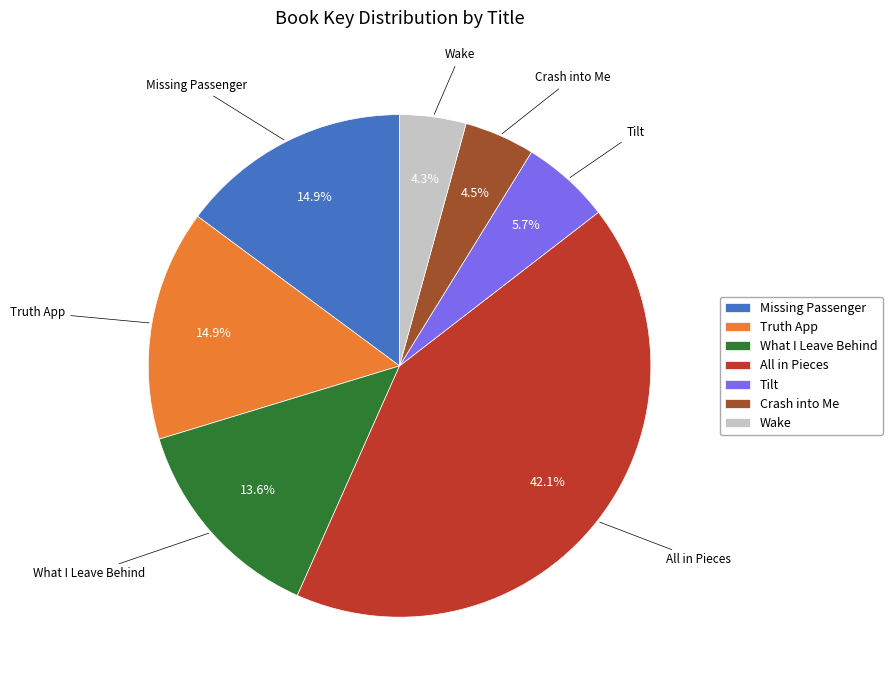

What percentage is NOT represented by Wake?

95.7%